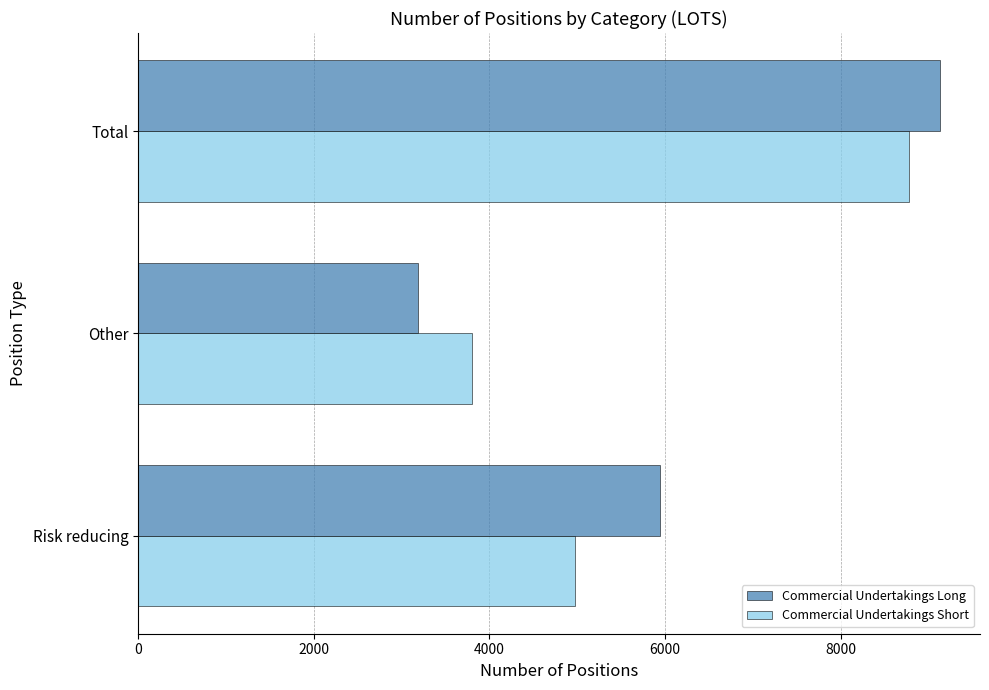

Which series has the largest range (max minus min)?

Commercial Undertakings Long